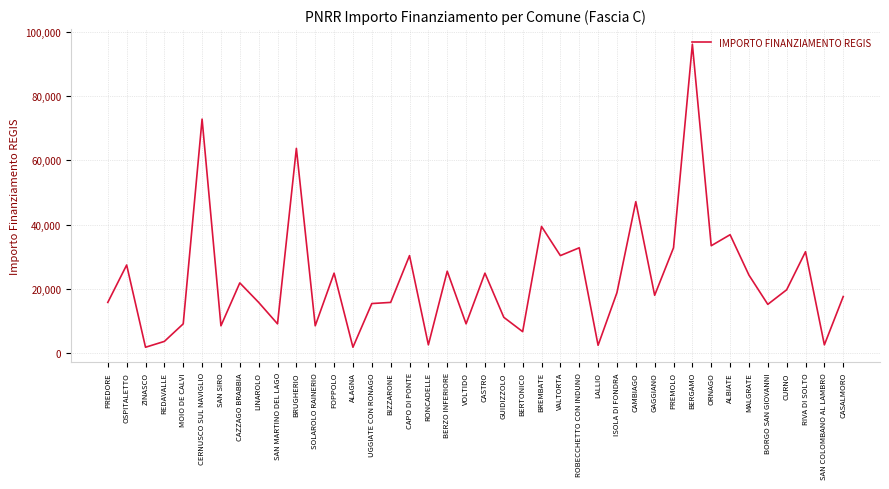

Is it true that the value at ALBIATE is 16317?

False